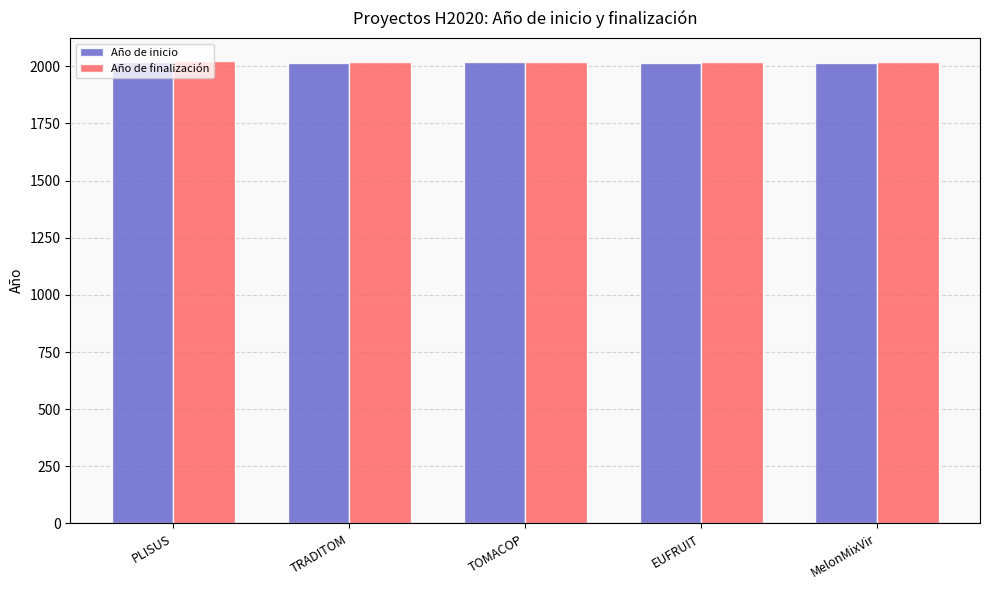

True or false: Año de finalización has a value of 404 at MelonMixVir.

False